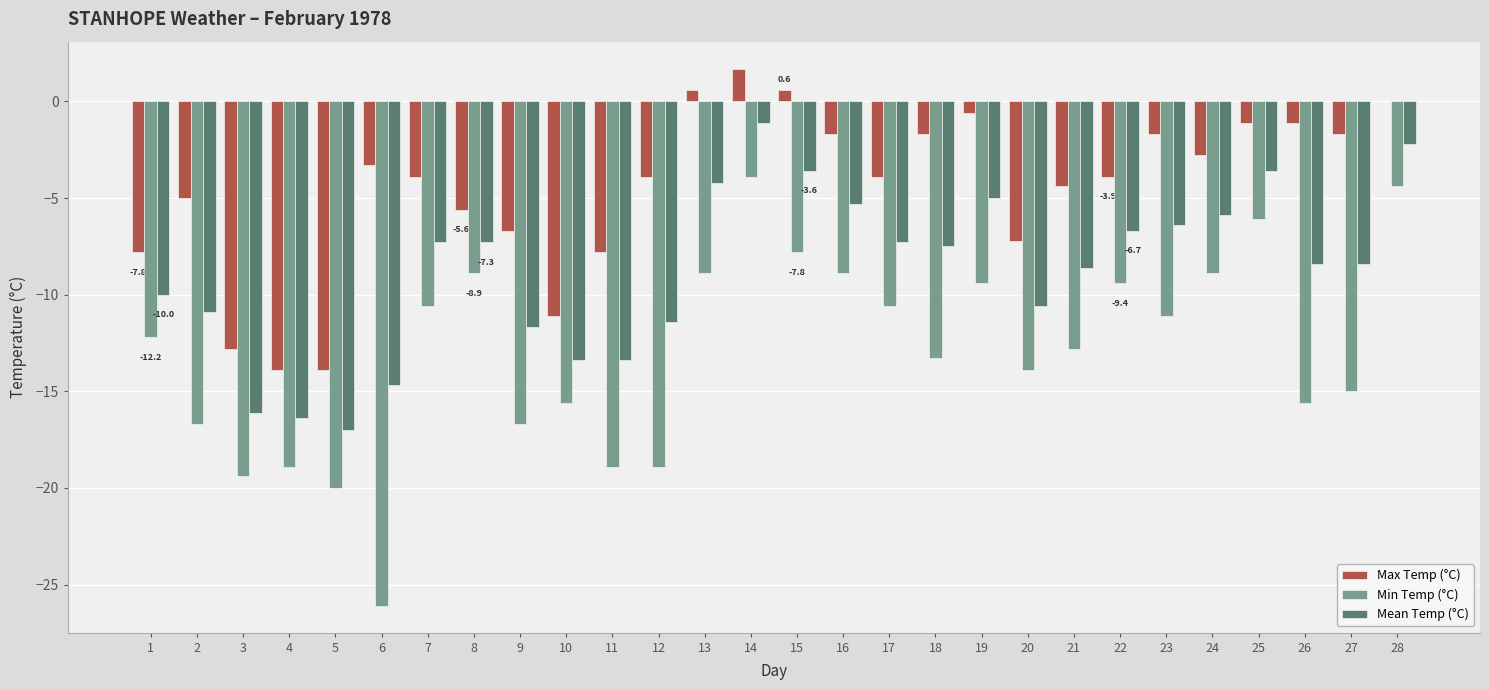

Which series has the widest spread of values?

Min Temp (°C)